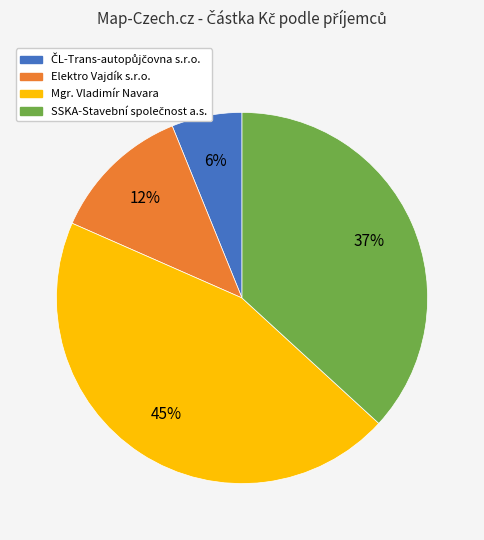

What is the ratio of the value at Elektro Vajdík s.r.o. to the value at Mgr. Vladimír Navara?

0.3